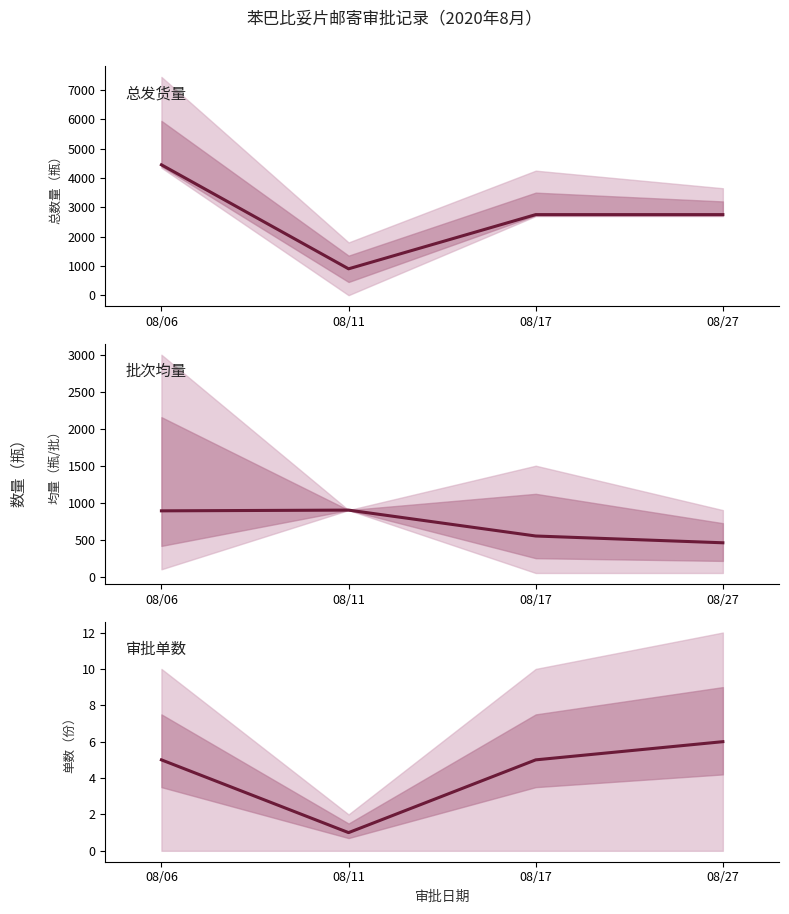

At which label does 批次均量 reach its peak?

08/11